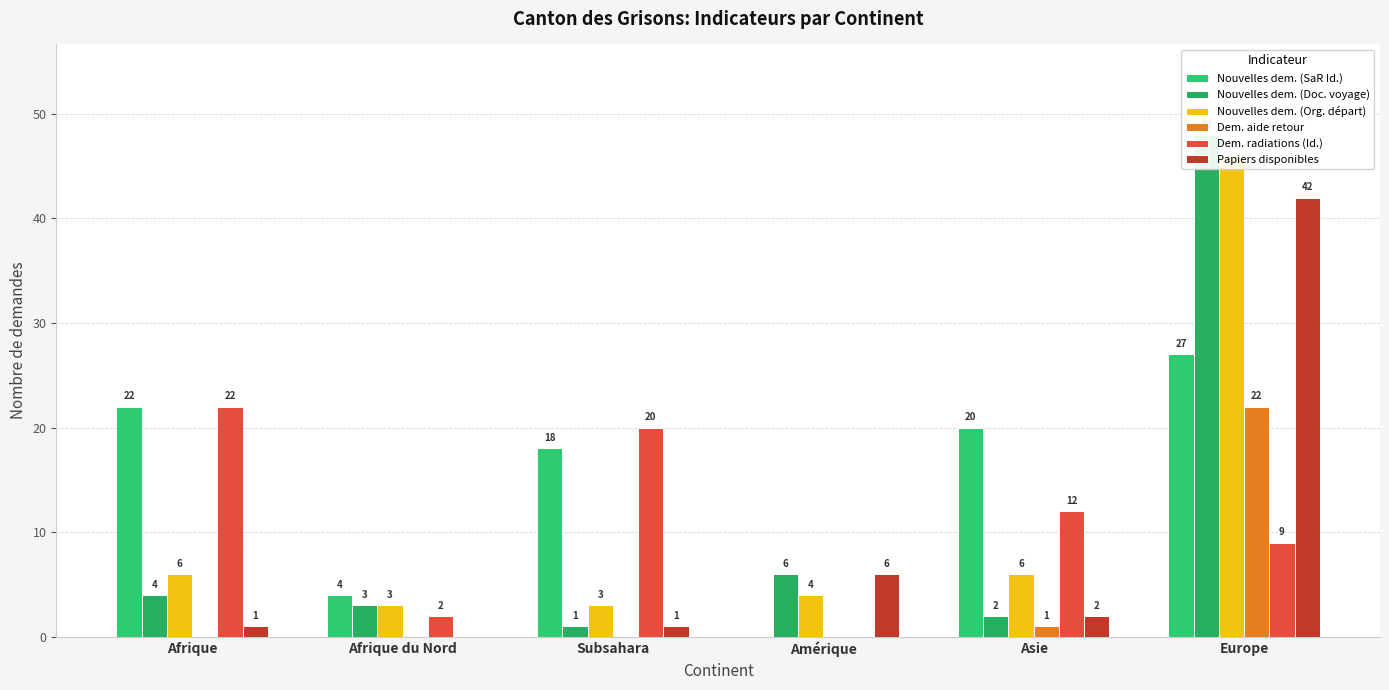

Between Afrique and Subsahara, which is larger?

Afrique